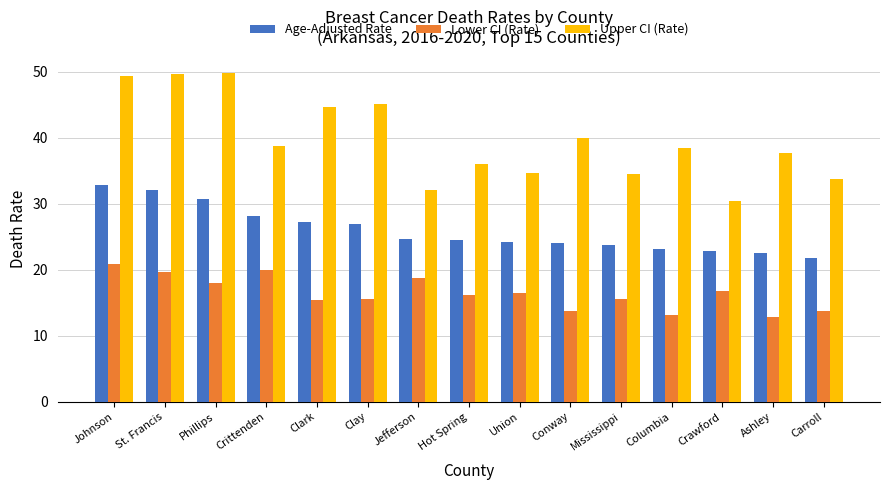

Rank the series by their average value, from highest to lowest.

Upper CI (Rate), Age-Adjusted Rate, Lower CI (Rate)